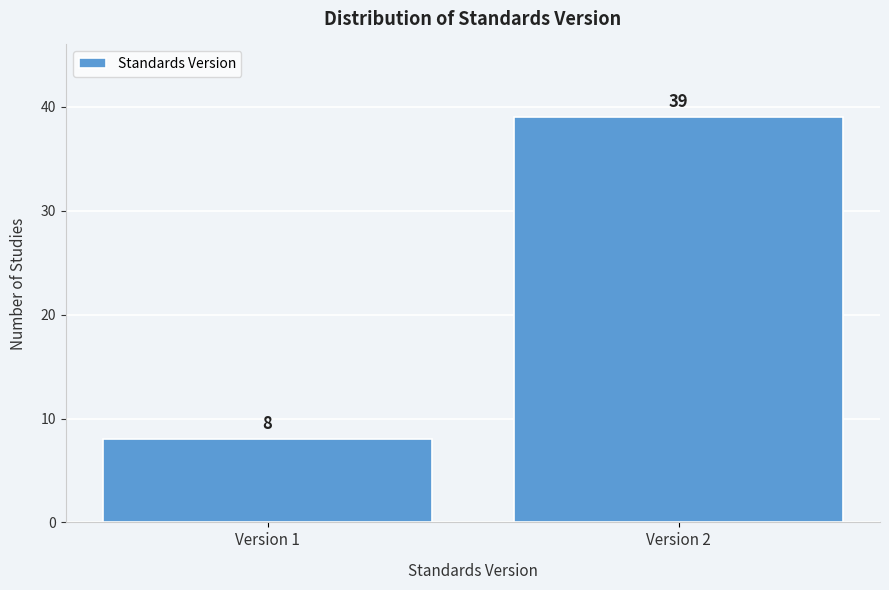

Reading left to right, what are all the values shown in this chart?

Version 1=8	Version 2=39